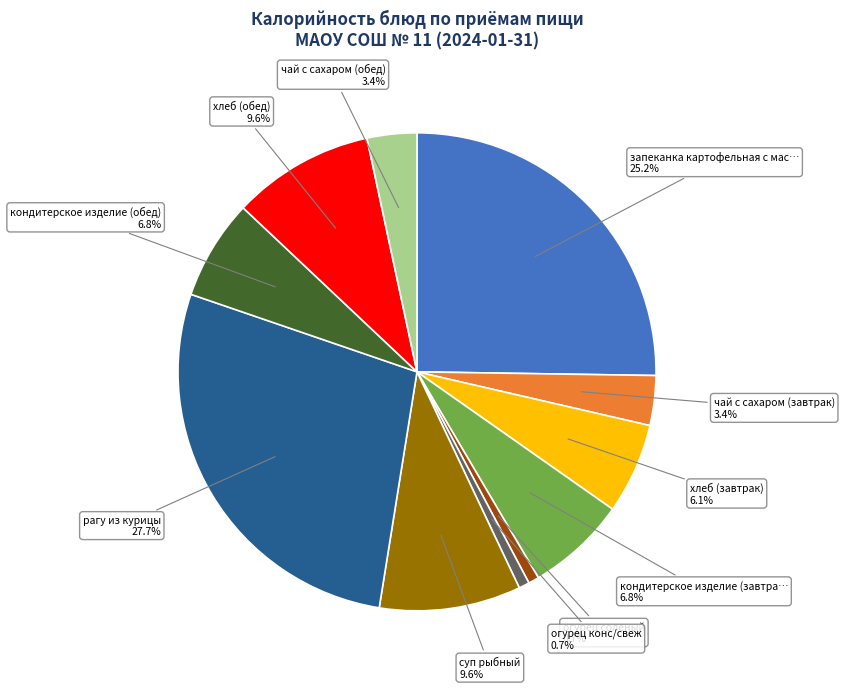

Is there any slice that represents more than half of the pie?

No